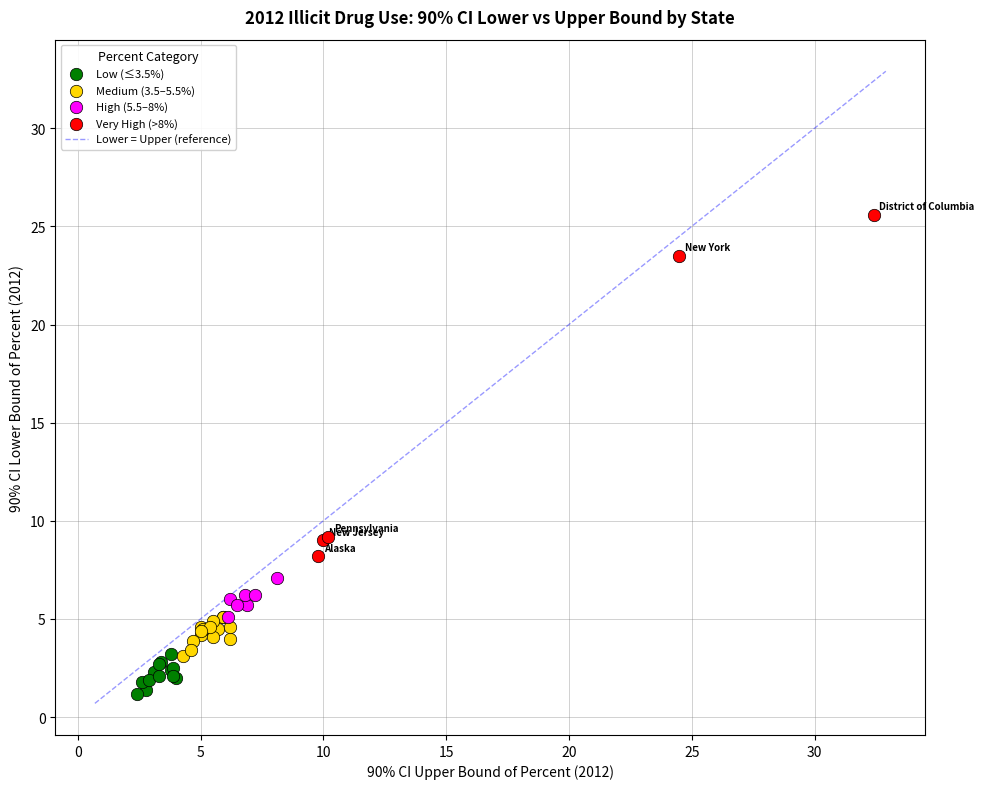

Which series contains the highest Y value?

Very High (>8%)